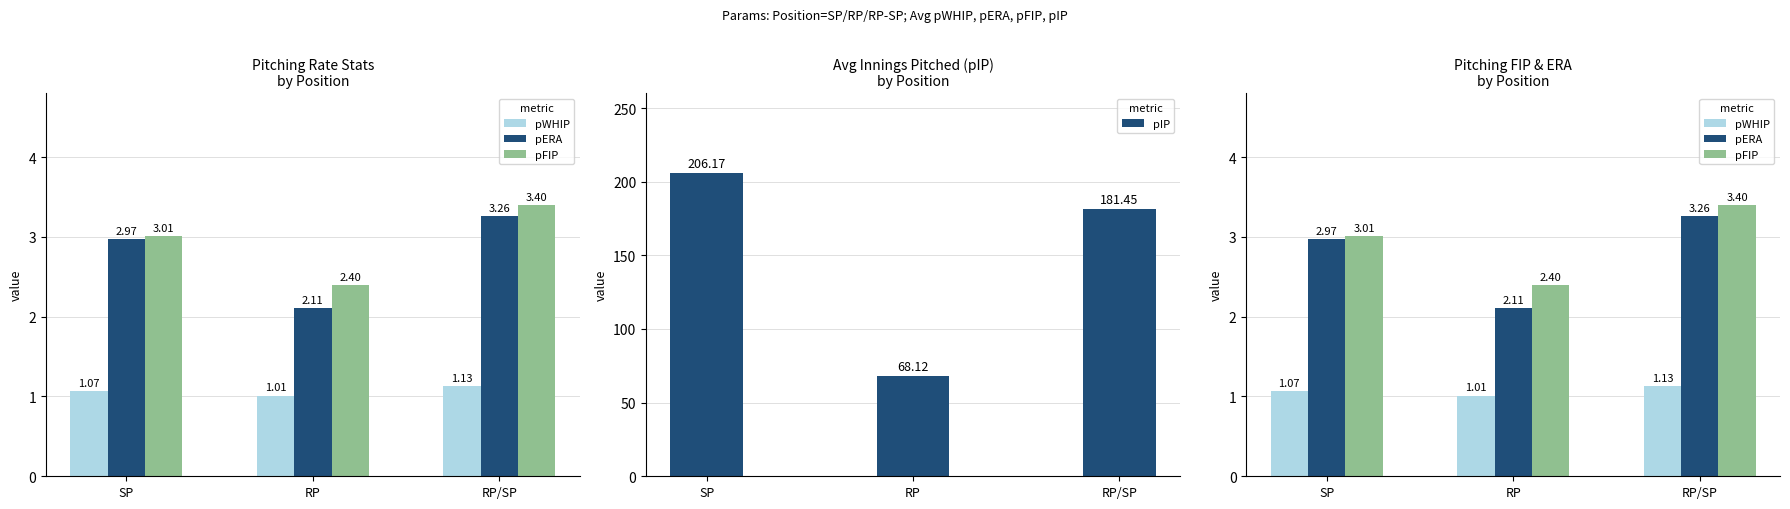

What is the sum of all pWHIP values?

3.2